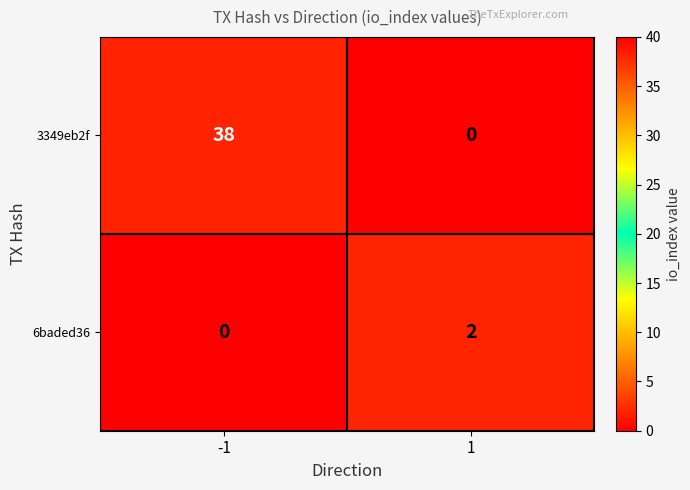

Reading right to left, transcribe all the data shown in this chart.

3349eb2f: 0	38
6baded36: 2	0